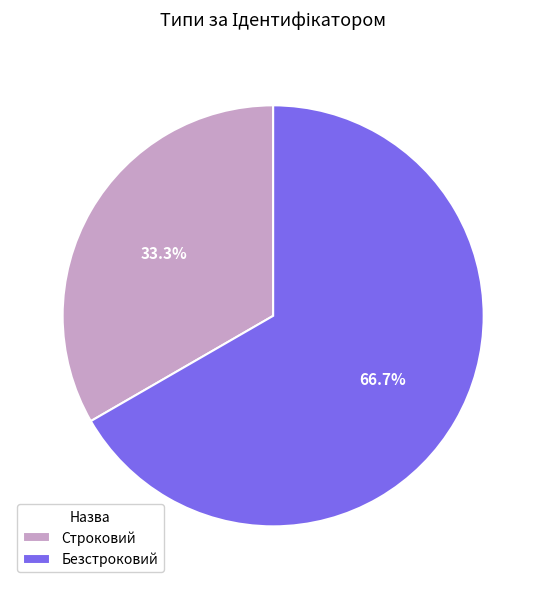

Does any single category account for the majority?

Yes